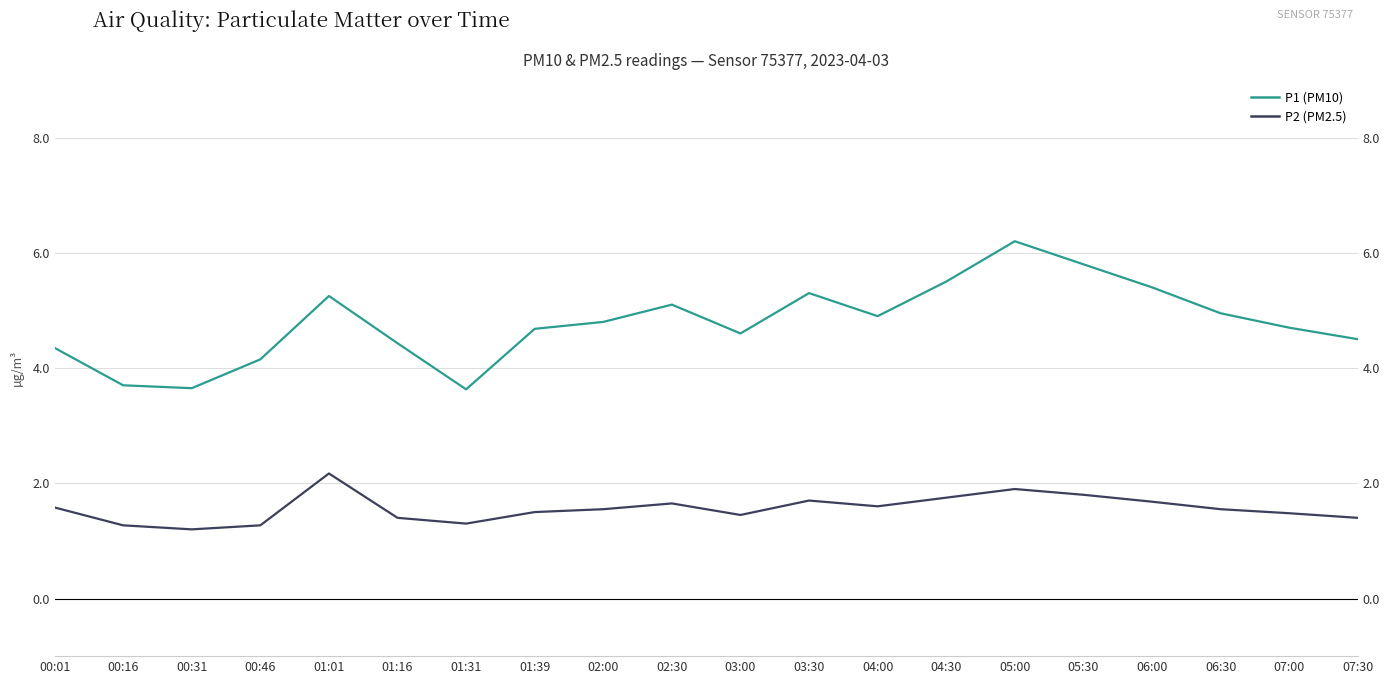

What is the total value across all series at 03:00?

6.0